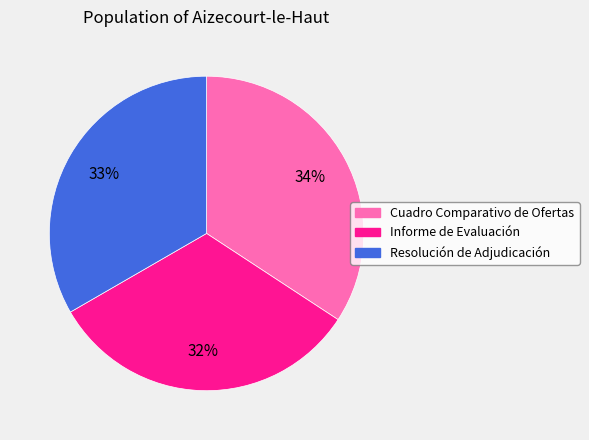

Is there any slice that represents more than half of the pie?

No